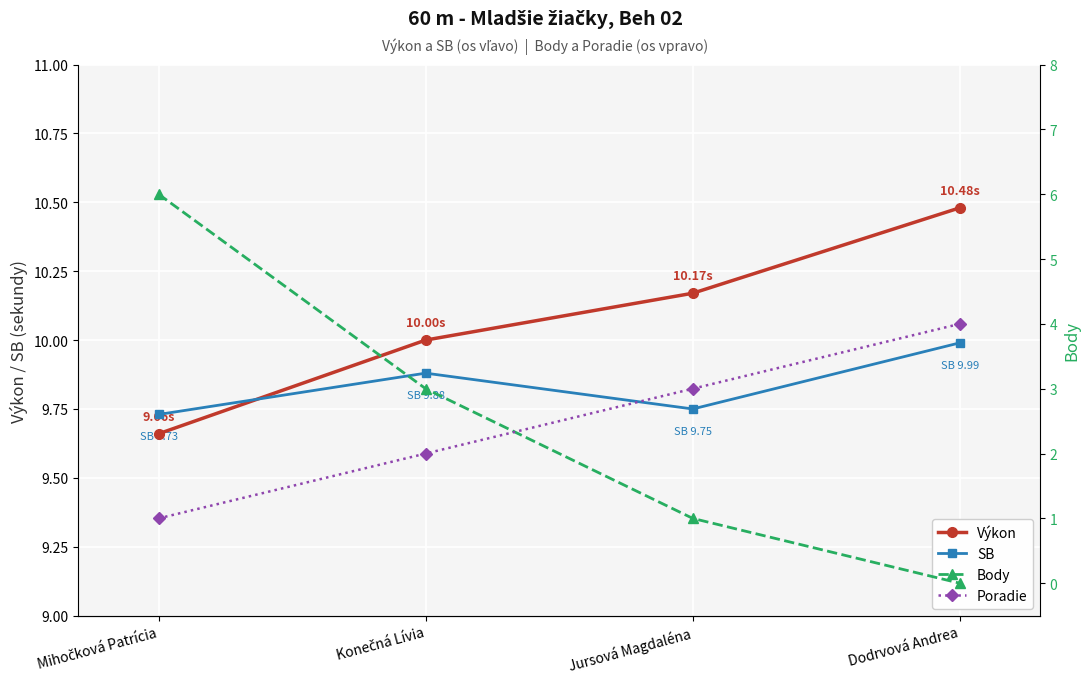

What is the label of the 1st point from the left?

Mihočková Patrícia